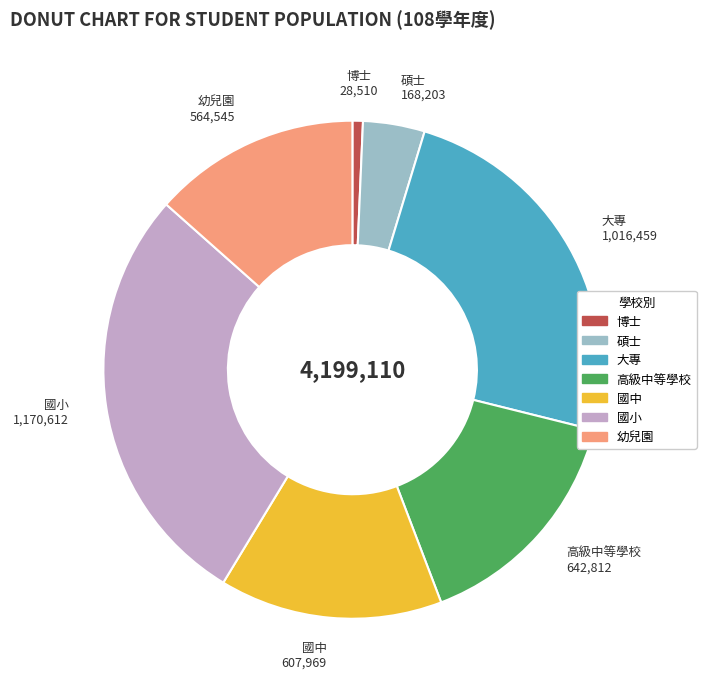

Is the sum of 博士 and 國中 greater than half?

No